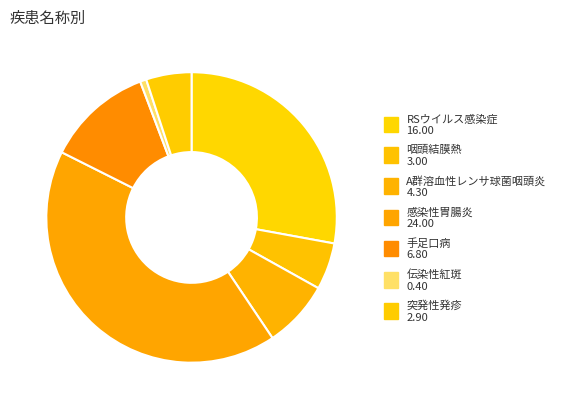

How many slices are in this pie chart?

7